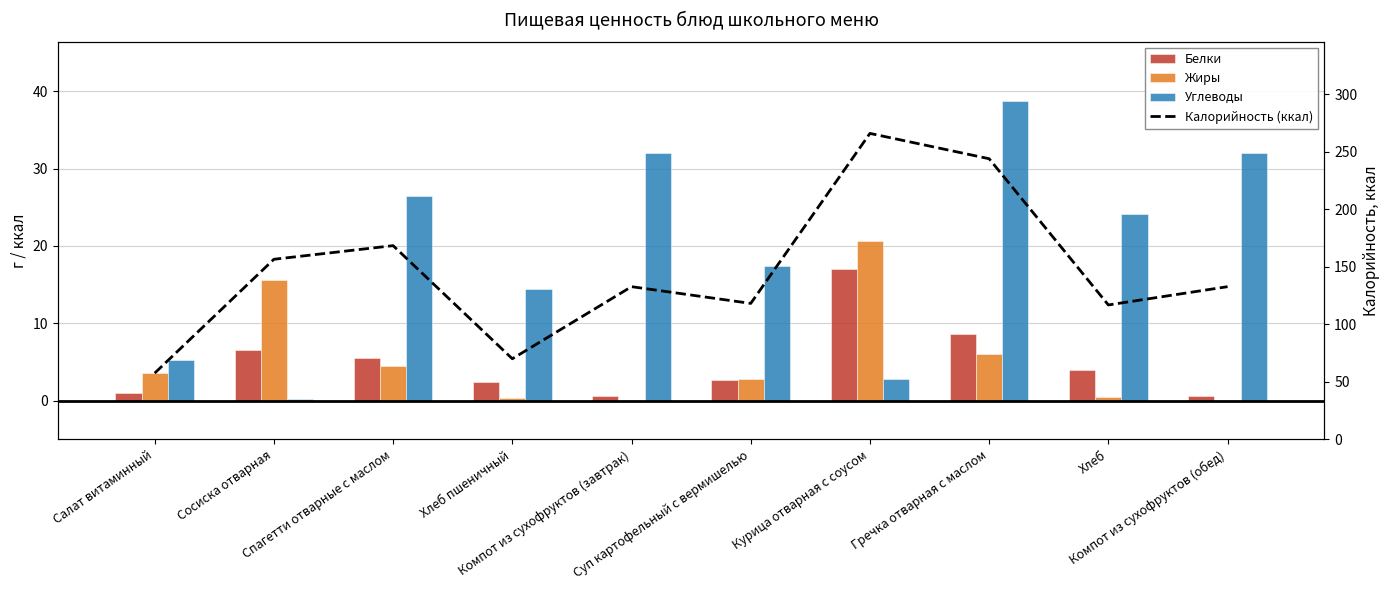

At which label does Углеводы reach its peak?

Гречка отварная с маслом